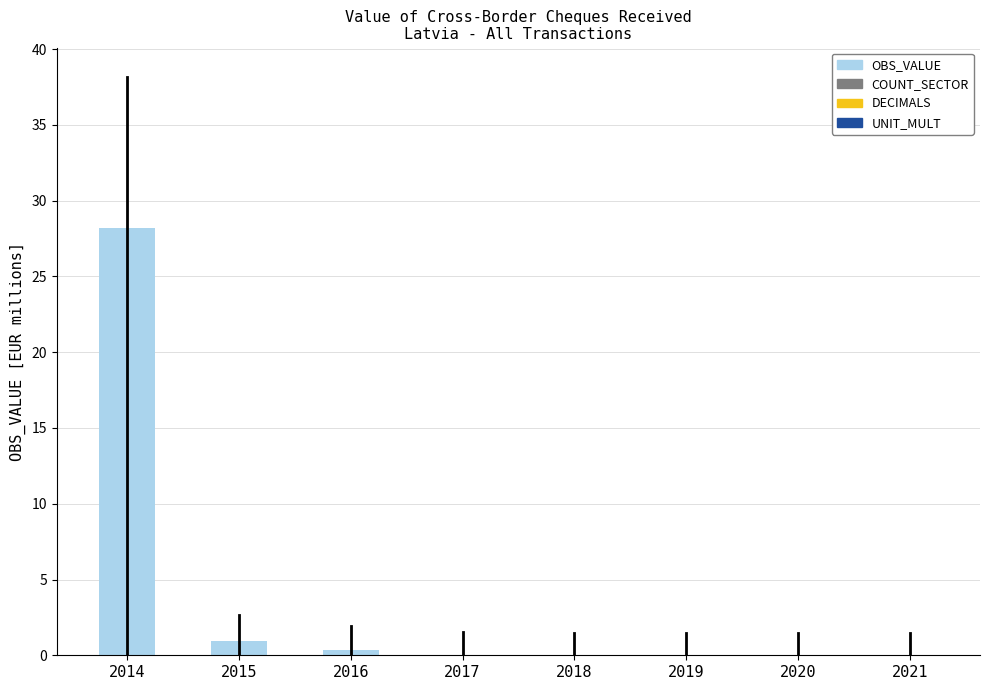

The value at 2015 is 0.9. True or false?

True